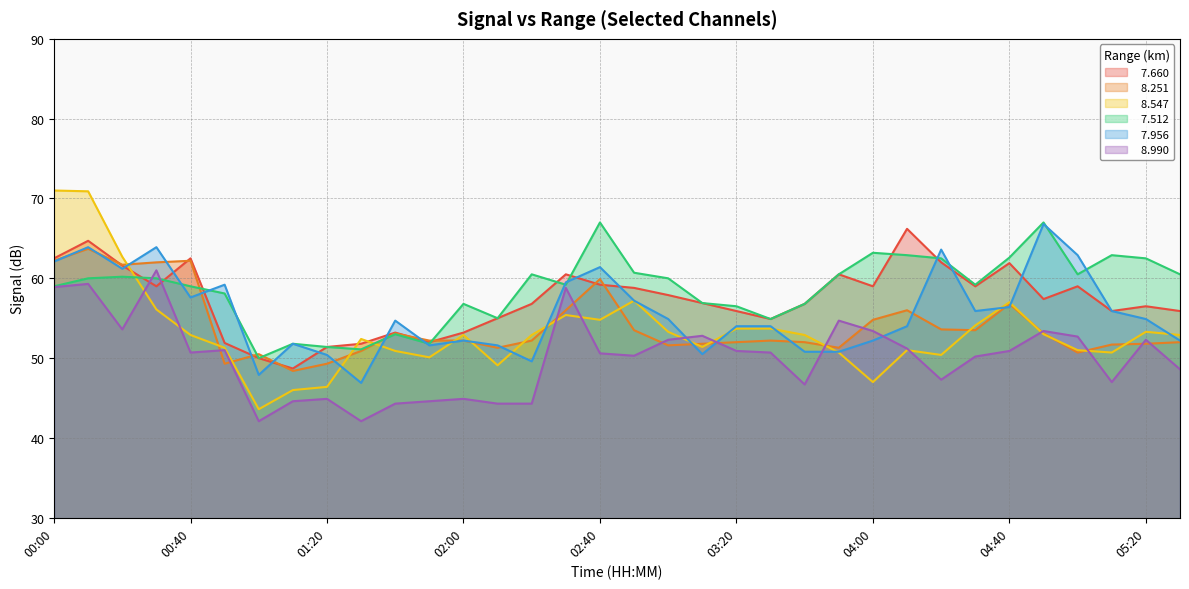

What are all the series names shown in the legend?

  7.660,   8.251,   8.547,   7.512,   7.956,   8.990